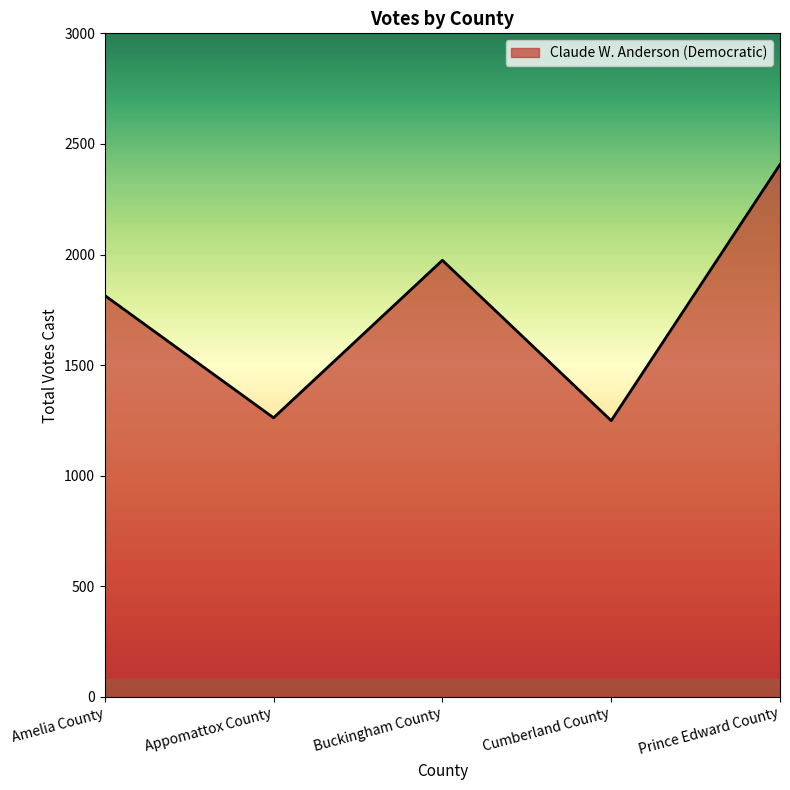

The chart shows a value of 2407 at Prince Edward County. True or false?

True